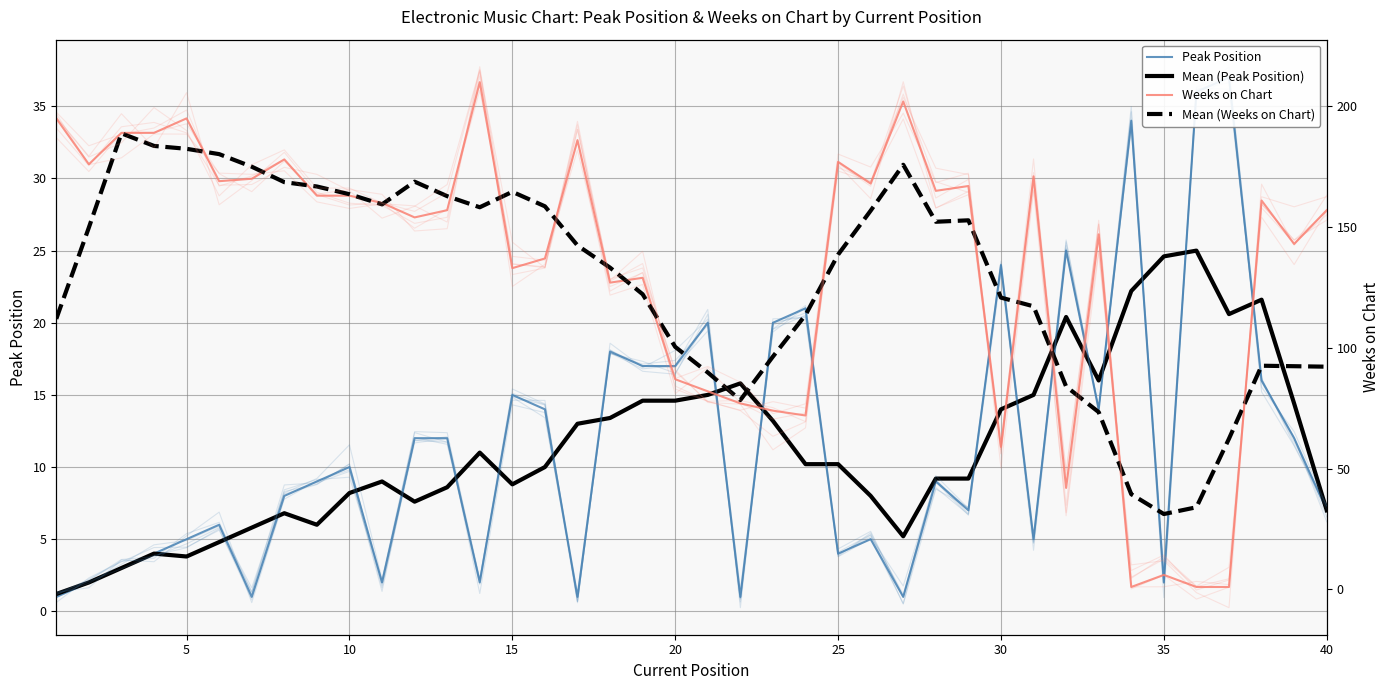

What is the minimum value shown in the chart?

1.0